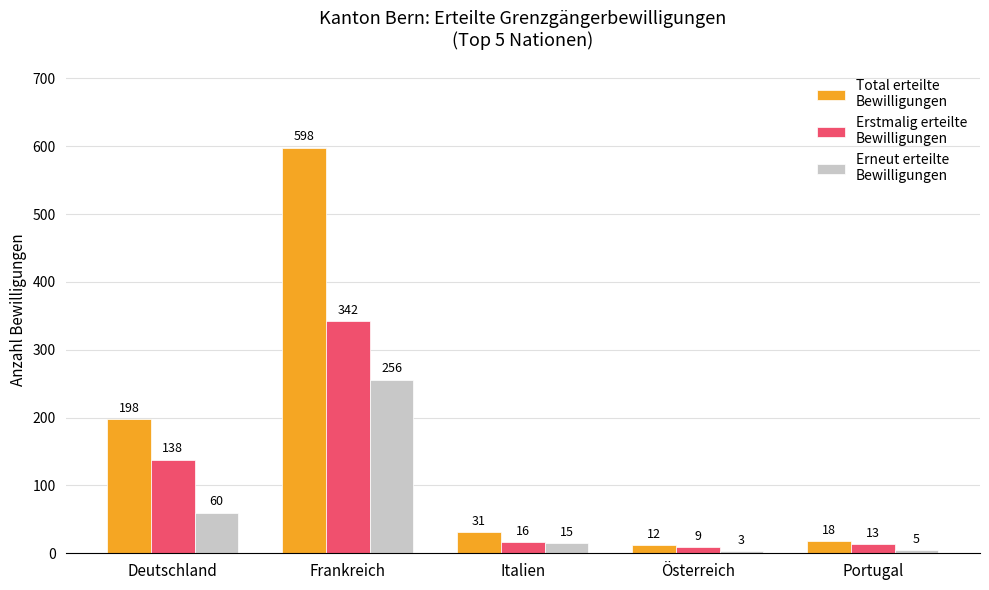

What is the smallest value displayed?

3